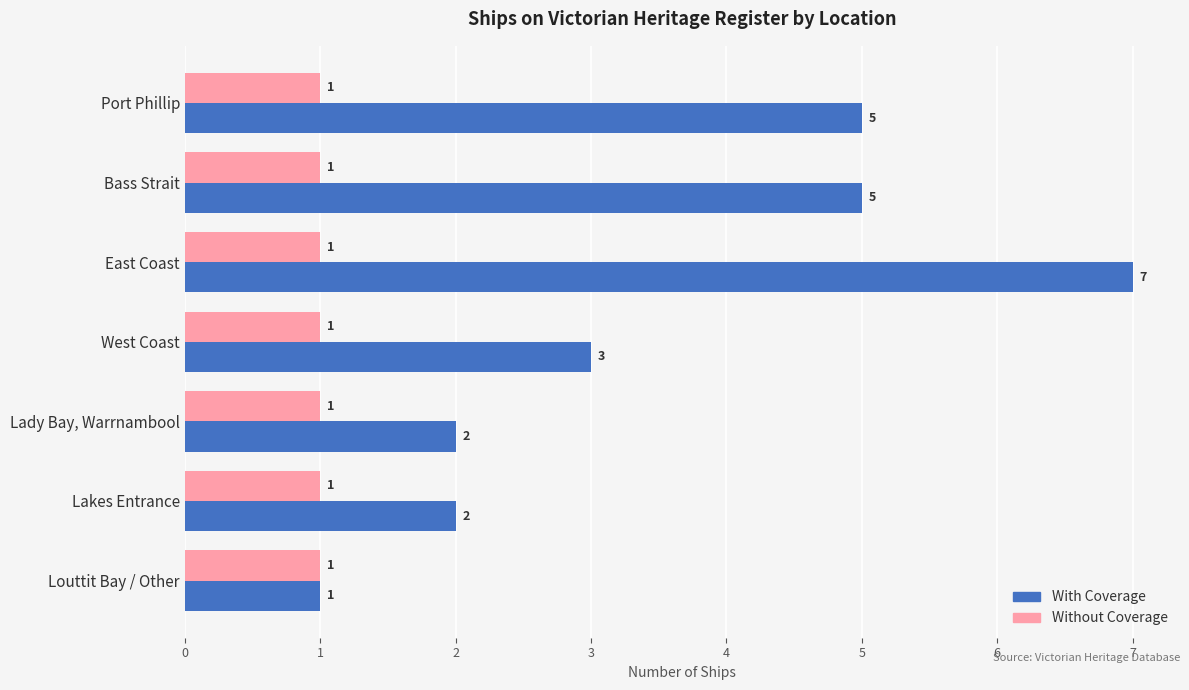

What is the maximum value shown in the chart?

7